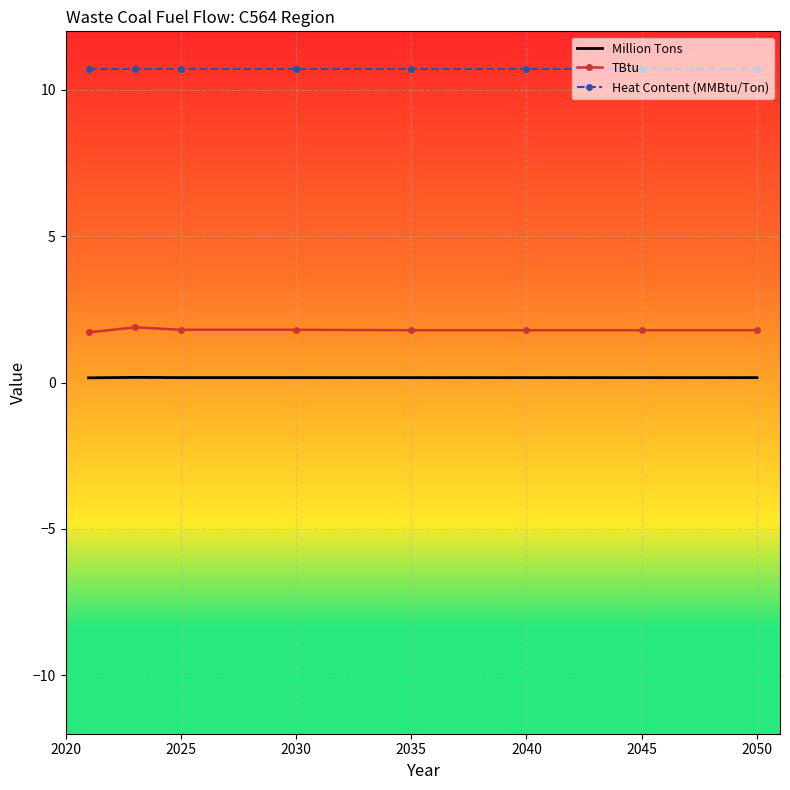

List the series in order of their overall mean, highest first.

Heat Content (MMBtu/Ton), TBtu, Million Tons